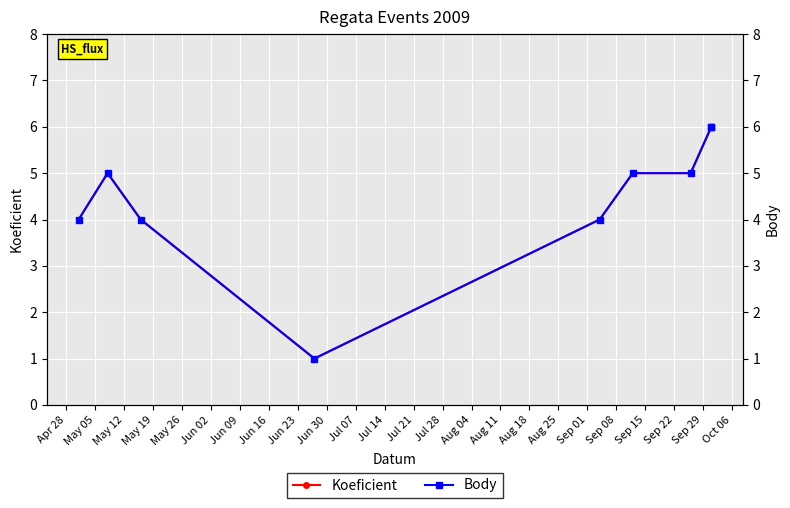

How many Koeficient values are between 4 and 5?

6